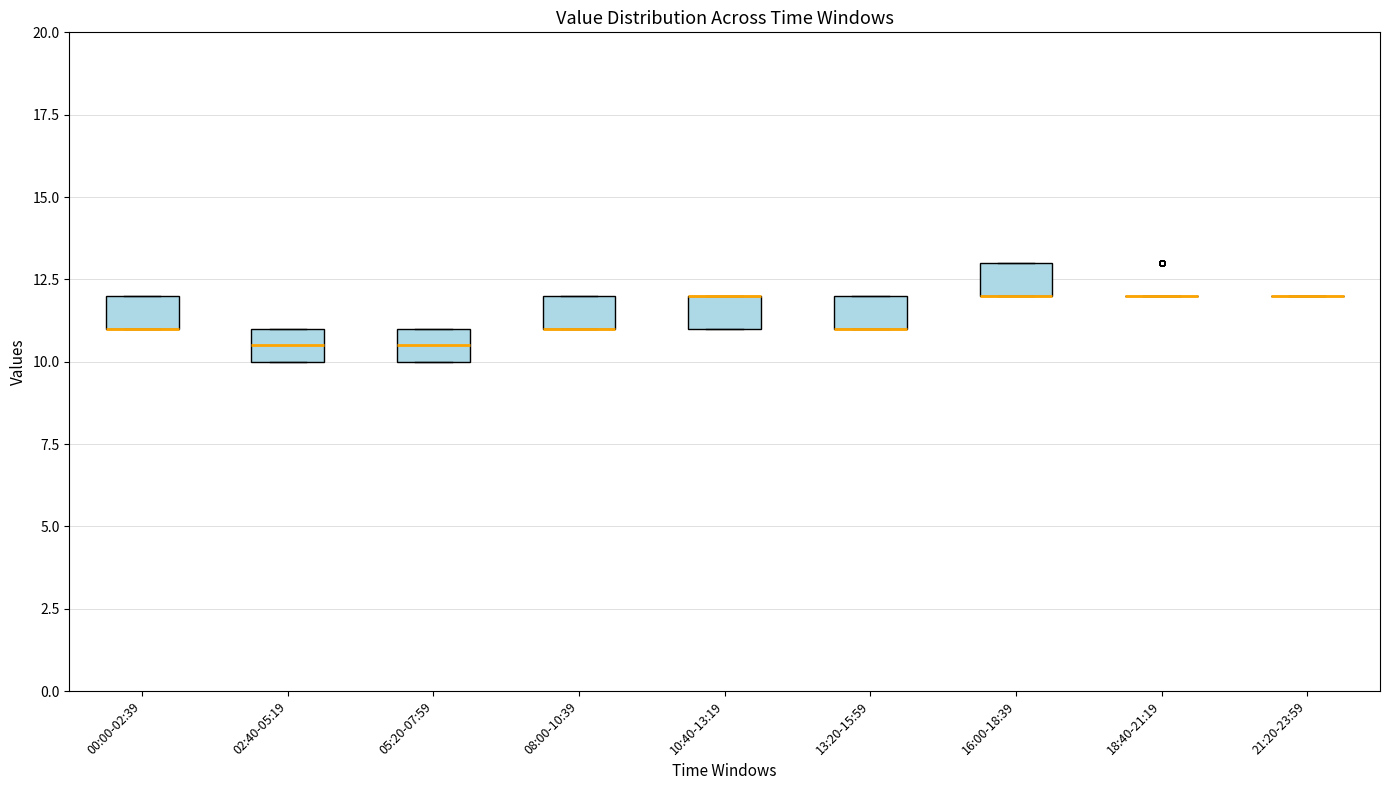

Reading left to right, read every box against the y-axis: the position of its median line, the range the box covers, and the ends of its whiskers. The values are not printed on the chart, so give them approximately, as read against the axis.

00:00-02:39: median 11.0 (drawn on the box's lower edge), box 11.0 to 12.0, whiskers 11.0 to 12.0
02:40-05:19: median 10.5, box 10.0 to 11.0, whiskers 10.0 to 11.0
05:20-07:59: median 10.5, box 10.0 to 11.0, whiskers 10.0 to 11.0
08:00-10:39: median 11.0 (drawn on the box's lower edge), box 11.0 to 12.0, whiskers 11.0 to 12.0
10:40-13:19: median 12.0 (drawn on the box's upper edge), box 11.0 to 12.0, whiskers 11.0 to 12.0
13:20-15:59: median 11.0 (drawn on the box's lower edge), box 11.0 to 12.0, whiskers 11.0 to 12.0
16:00-18:39: median 12.0 (drawn on the box's lower edge), box 12.0 to 13.0, whiskers 12.0 to 13.0
18:40-21:19: box collapsed to a line at 12.0, whiskers 12.0 to 12.0
21:20-23:59: box collapsed to a line at 12.0, whiskers 12.0 to 12.0